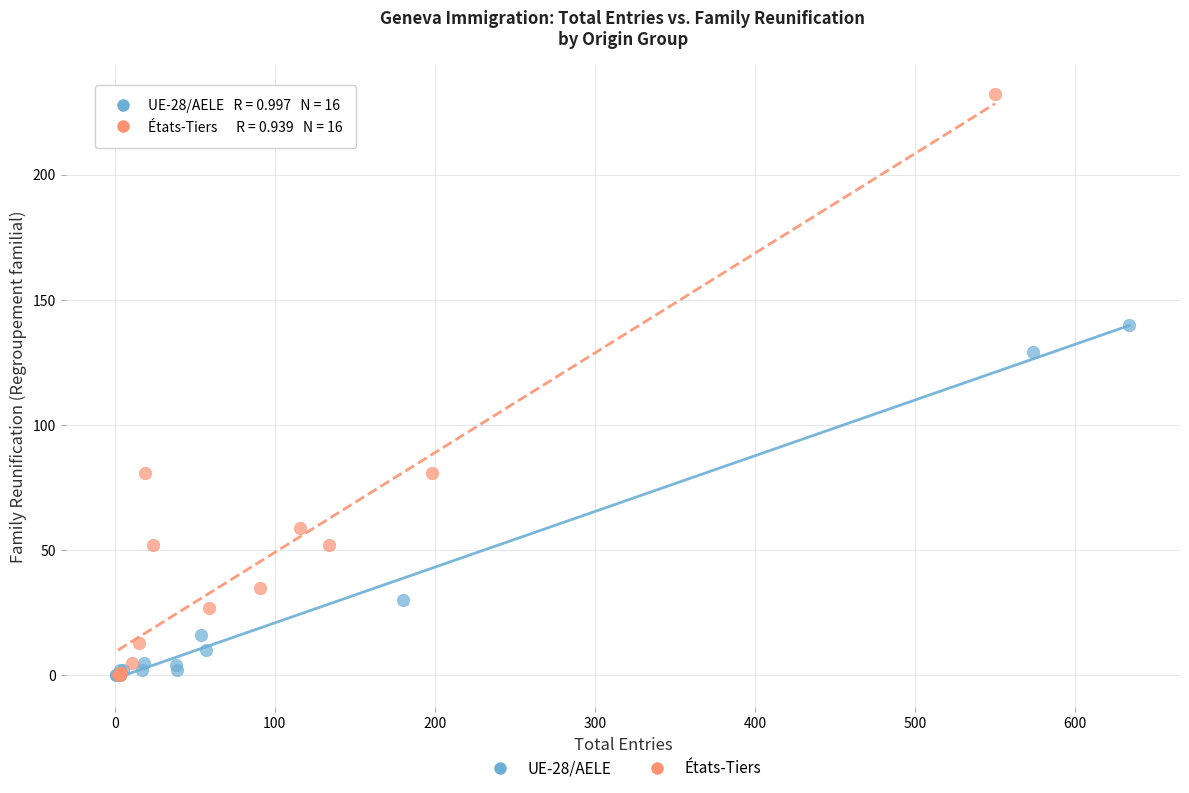

Which series contains the highest Y value?

États-Tiers